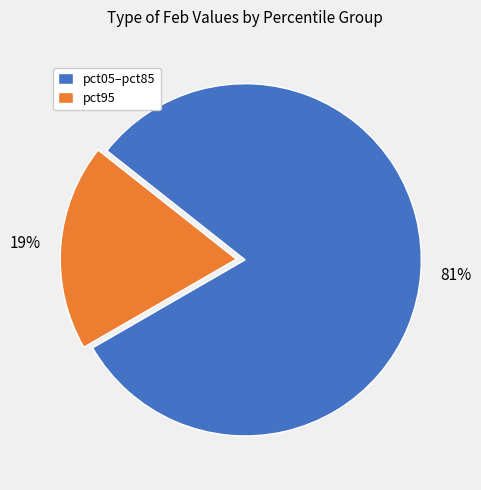

To the nearest percent, what portion does pct95 represent?

19%